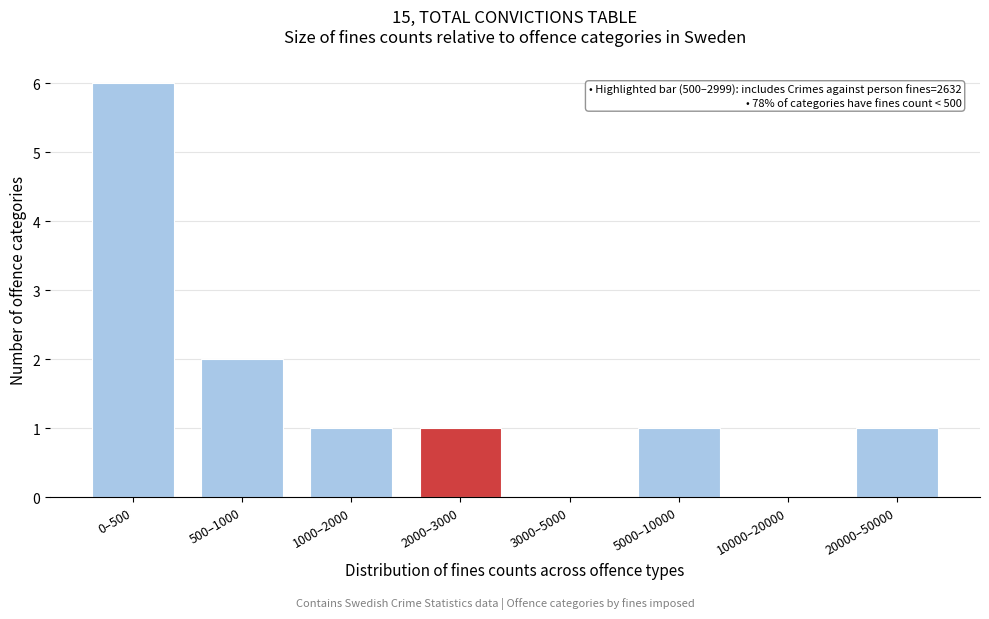

Reading right to left, list all the values displayed in this chart.

20000–50000=1	10000–20000=0	5000–10000=1	3000–5000=0	2000–3000=1	1000–2000=1	500–1000=2	0–500=6